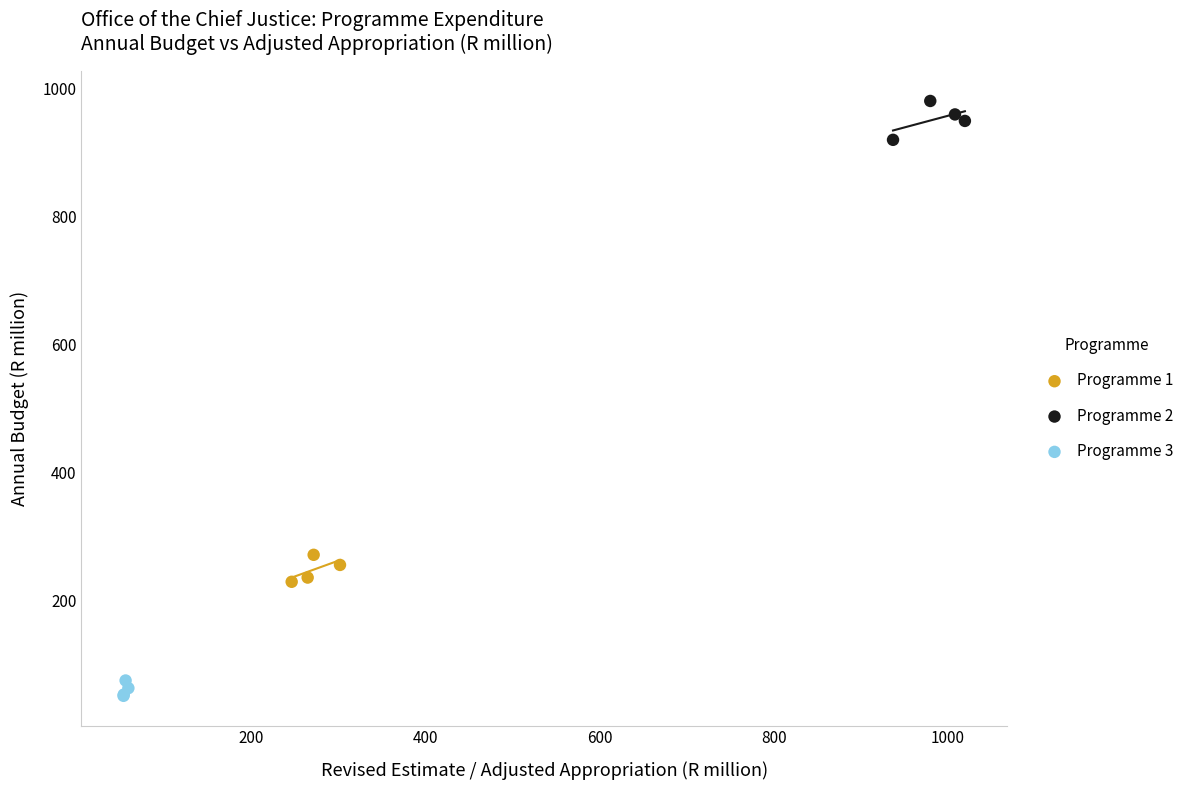

Which series contains the lowest Y value?

Programme 3